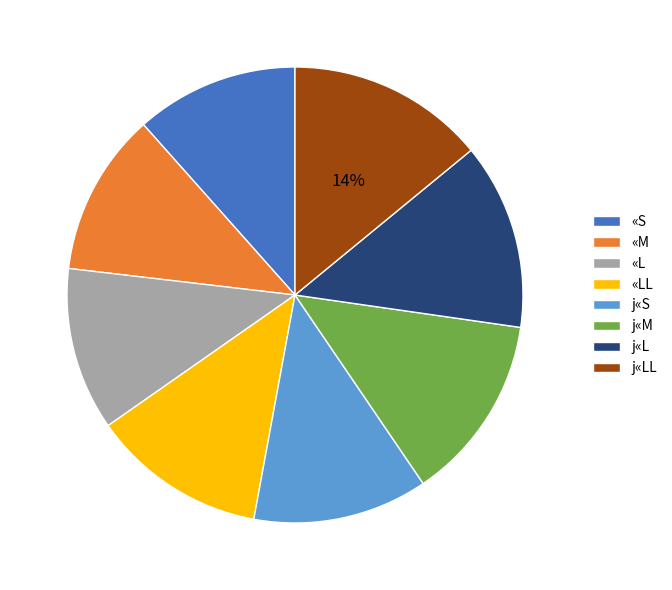

How many slices are in this pie chart?

8